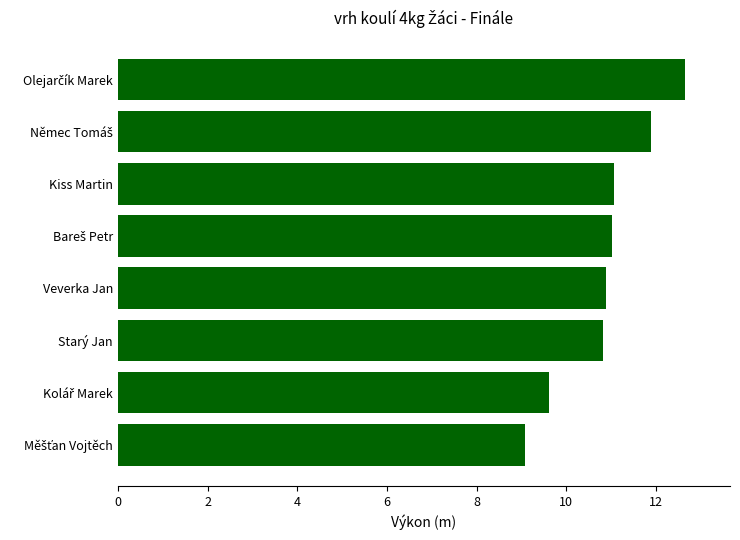

Is it true that the value at Kiss Martin is 11.1?

True